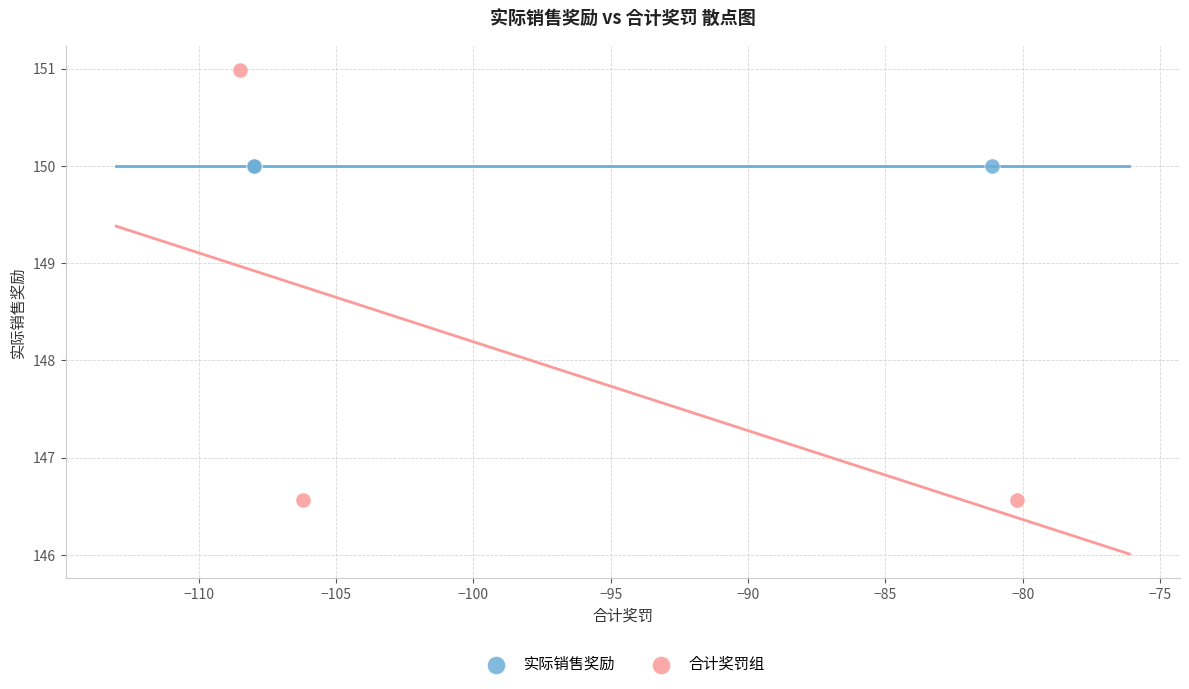

Which series reaches the minimum Y coordinate?

合计奖罚组